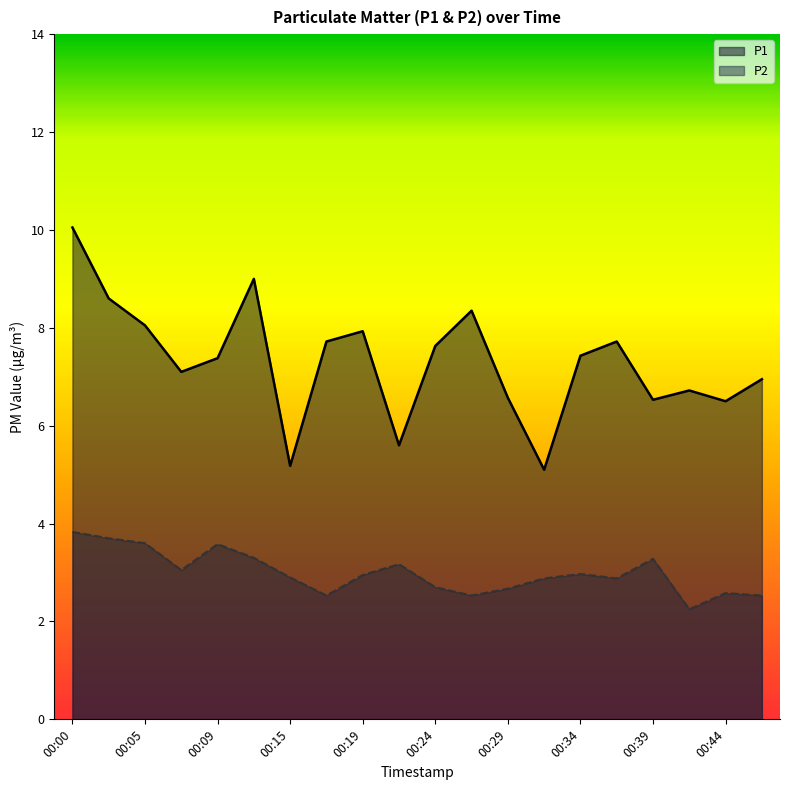

Reading right to left, list all the values displayed in this chart.

P1: 00:46=7.0	00:44=6.5	00:41=6.7	00:39=6.5	00:36=7.7	00:34=7.4	00:32=5.1	00:29=6.6	00:27=8.3	00:24=7.6	00:22=5.6	00:19=7.9	00:17=7.7	00:15=5.2	00:12=9.0	00:09=7.4	00:07=7.1	00:05=8.1	00:02=8.6	00:00=10.1
P2: 00:46=2.5	00:44=2.6	00:41=2.2	00:39=3.3	00:36=2.9	00:34=3.0	00:32=2.9	00:29=2.7	00:27=2.5	00:24=2.7	00:22=3.2	00:19=3.0	00:17=2.5	00:15=2.9	00:12=3.3	00:09=3.6	00:07=3.0	00:05=3.6	00:02=3.7	00:00=3.8